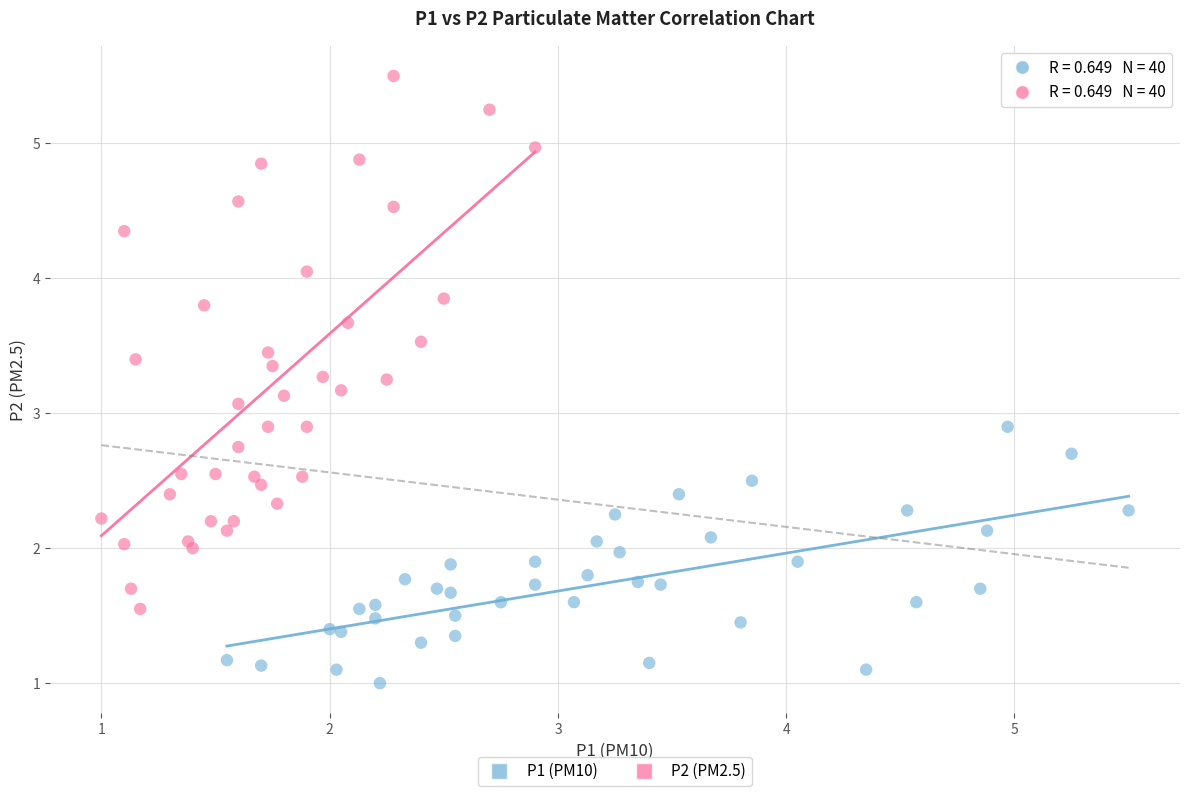

Which series contains the lowest Y value?

P1 (PM10)